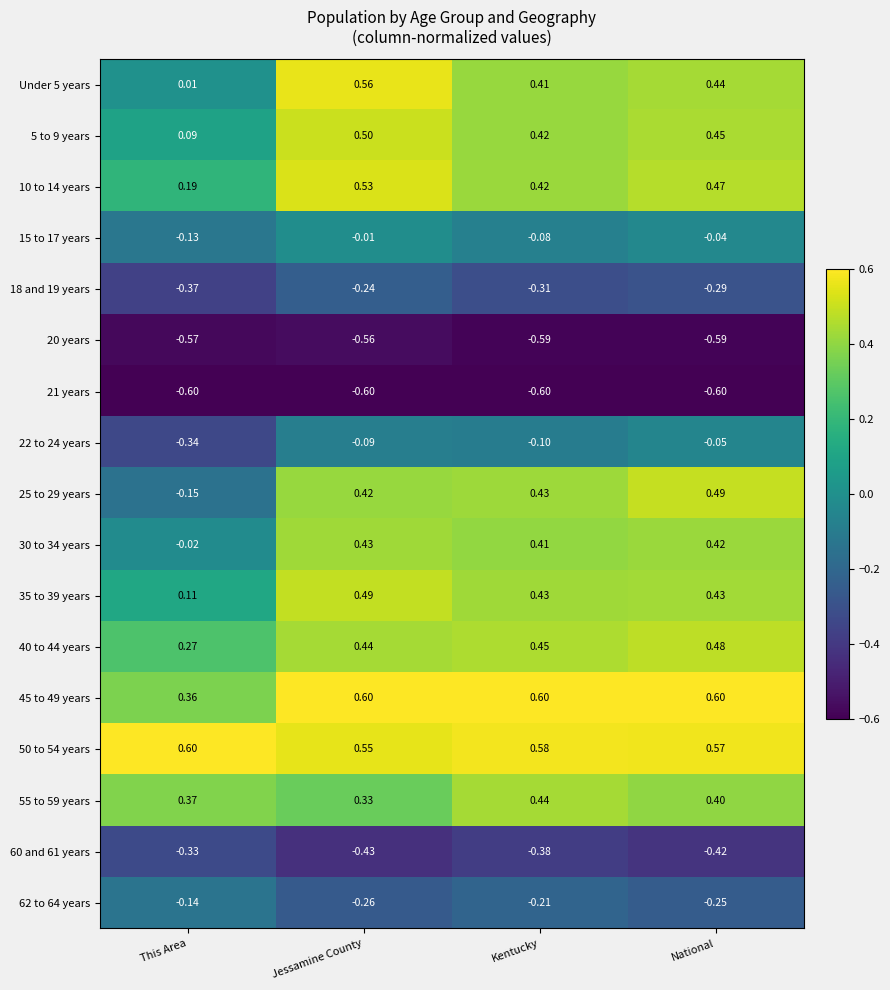

What is the difference between the highest and lowest values at National?

1.2